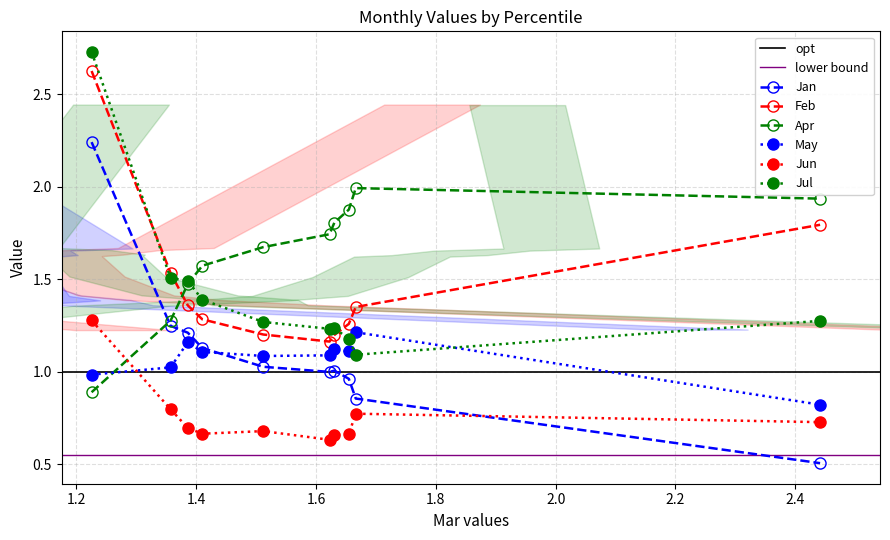

What is the difference between the highest and lowest values at pct85?

1.2